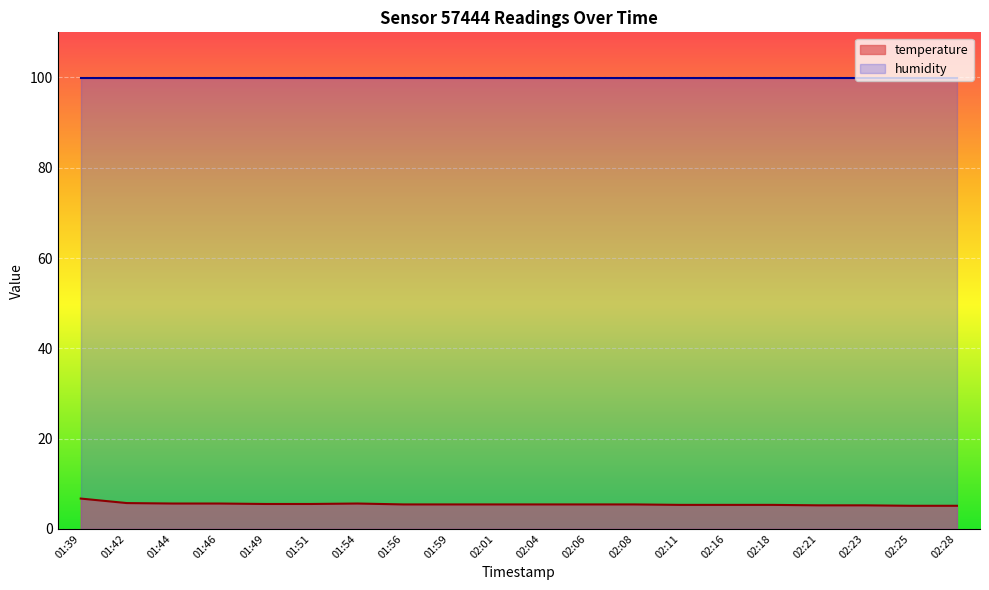

How many lines are shown in the chart?

2